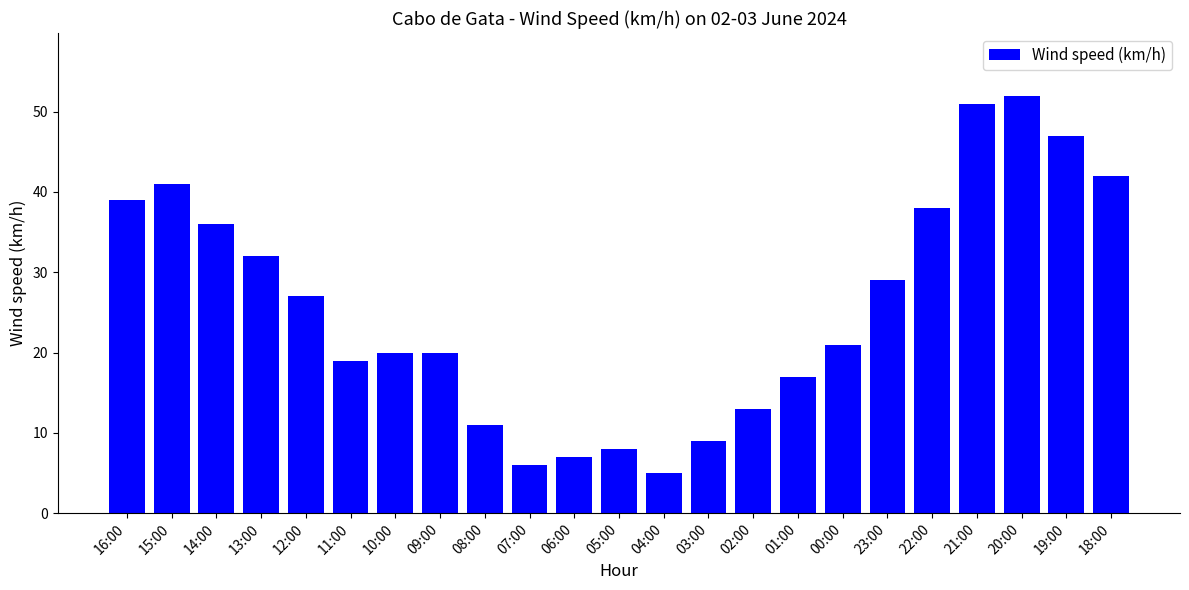

What is the value of the 15th bar from the left?

13